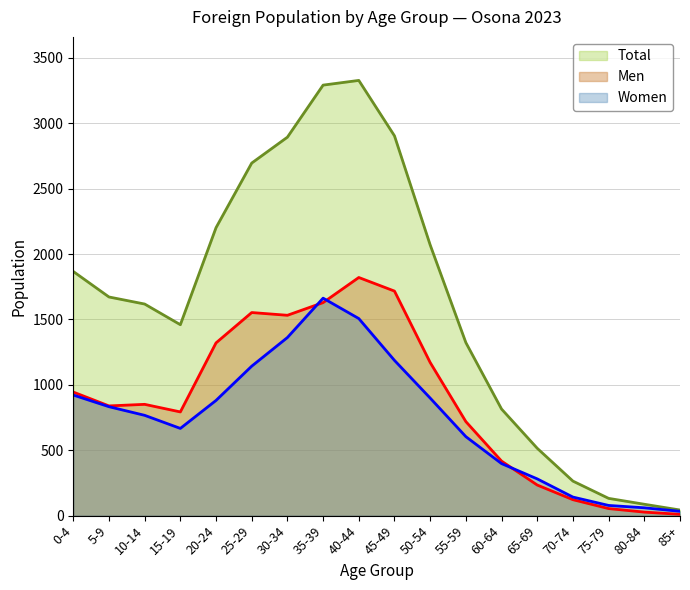

How many data points in Women are less than 833?

9